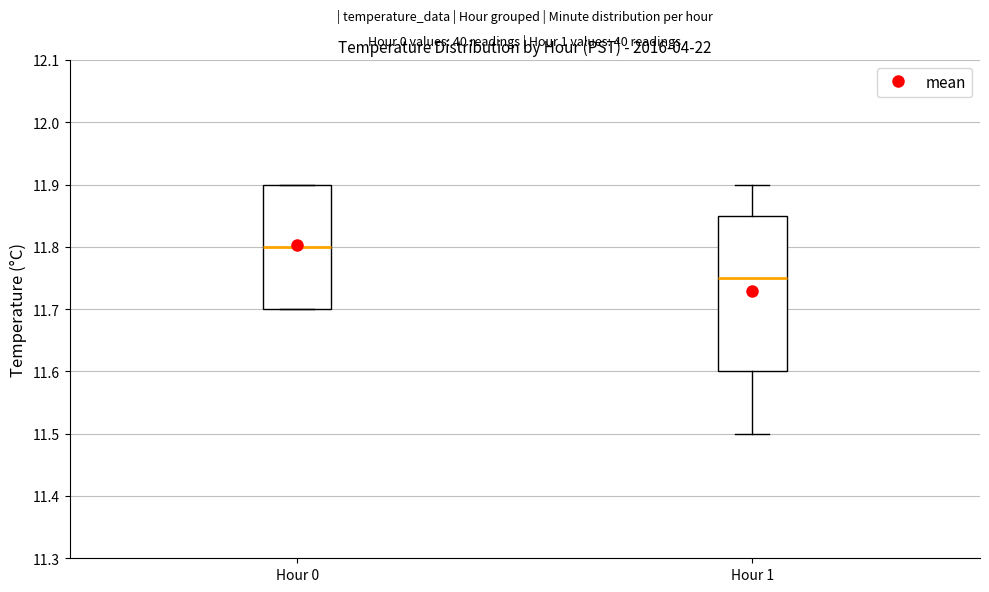

Where is the upper edge of the box for Hour 1 on the y-axis? The values are not printed on the chart, so give them approximately, as read against the axis.

11.85